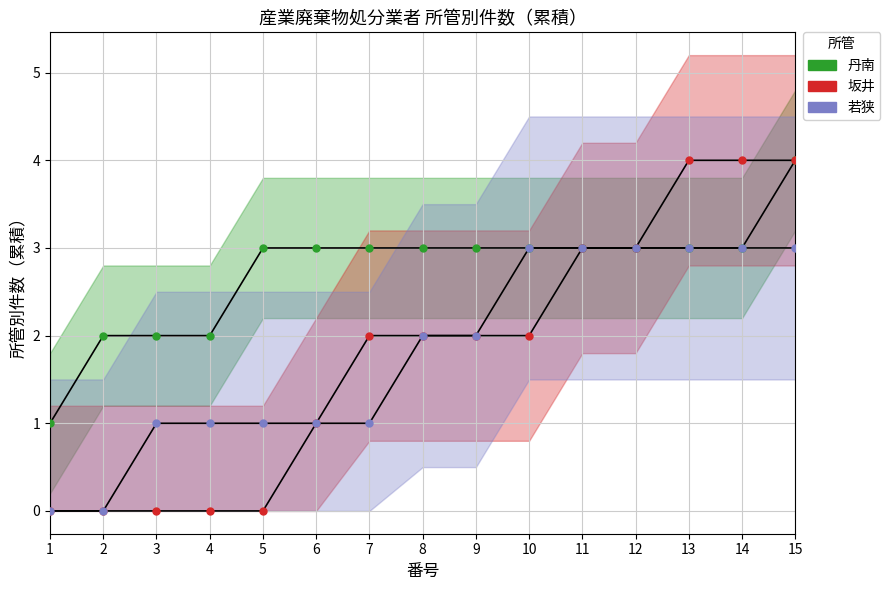

Which category has the lowest value in the 坂井 series?

1